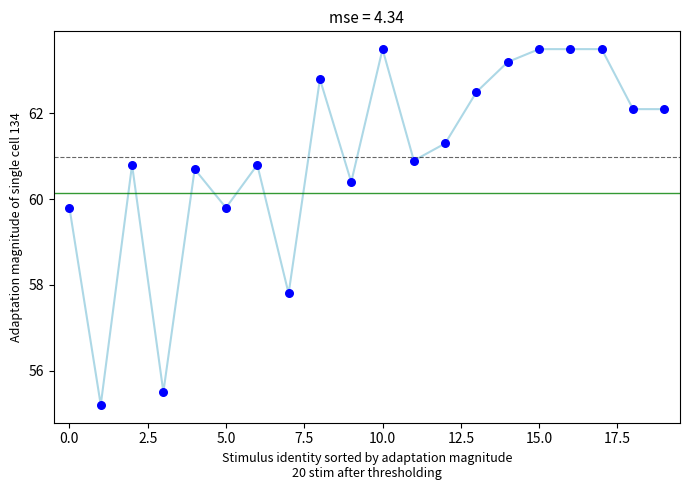

What is the range of Y values (max minus min)?

8.3